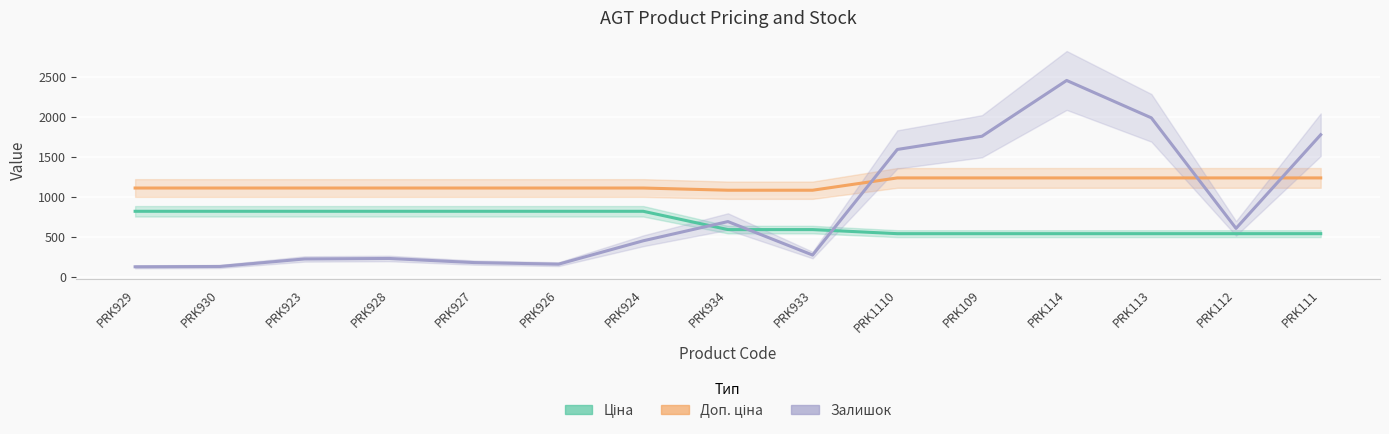

Which series has the largest total across all categories?

Доп. ціна